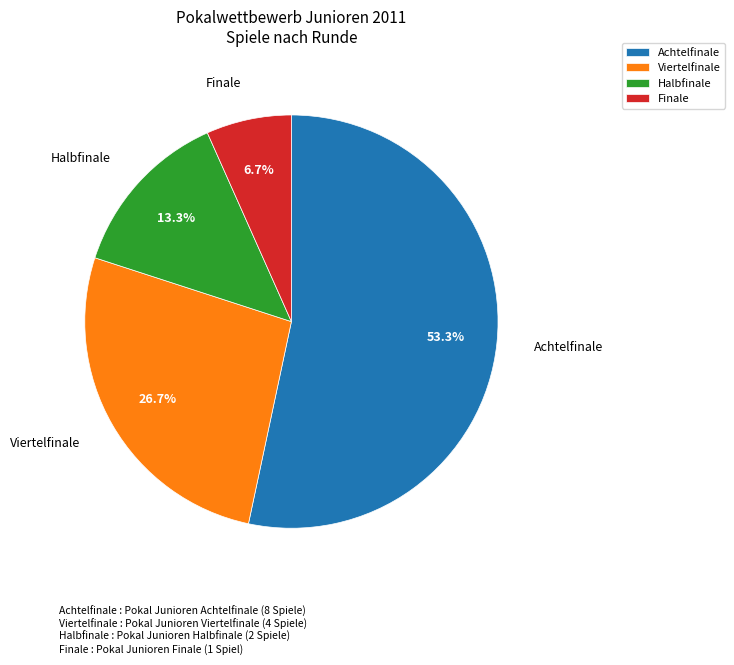

The Achtelfinale slice represents 53% of the pie. True or false?

True